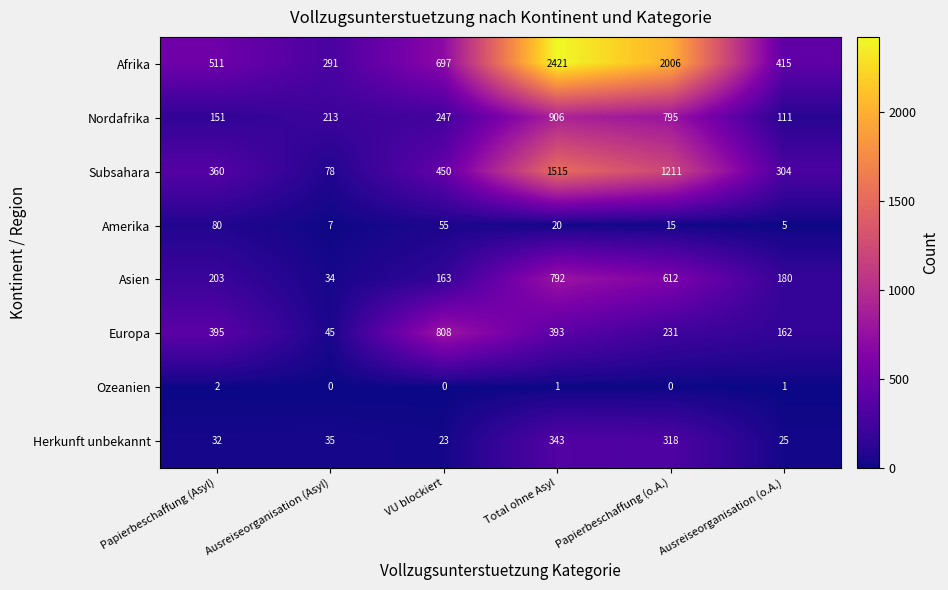

Which series has the widest spread of values?

Afrika